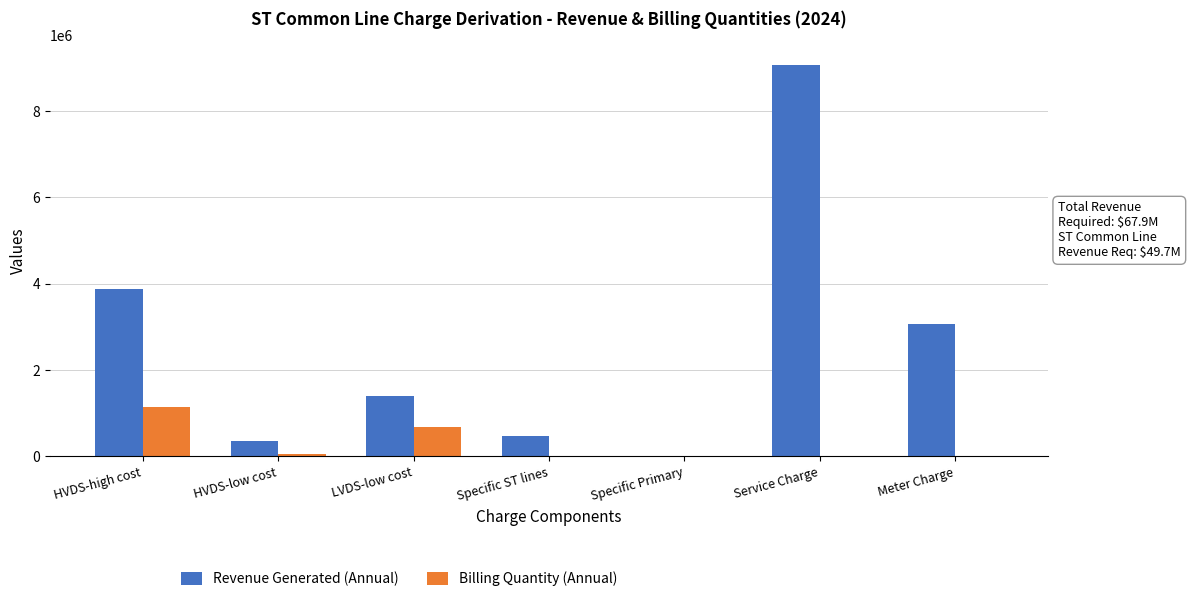

Which series has the widest spread of values?

Revenue Generated (Annual)